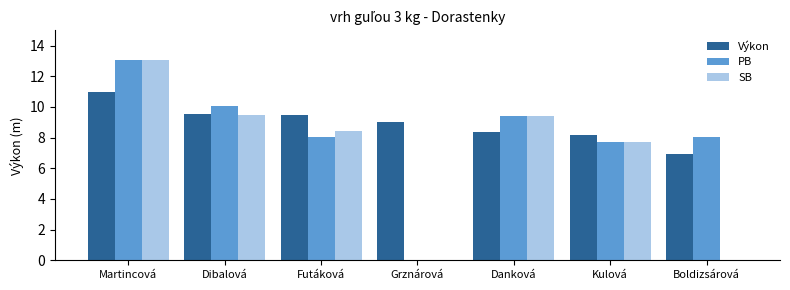

How many series are shown in this chart?

3